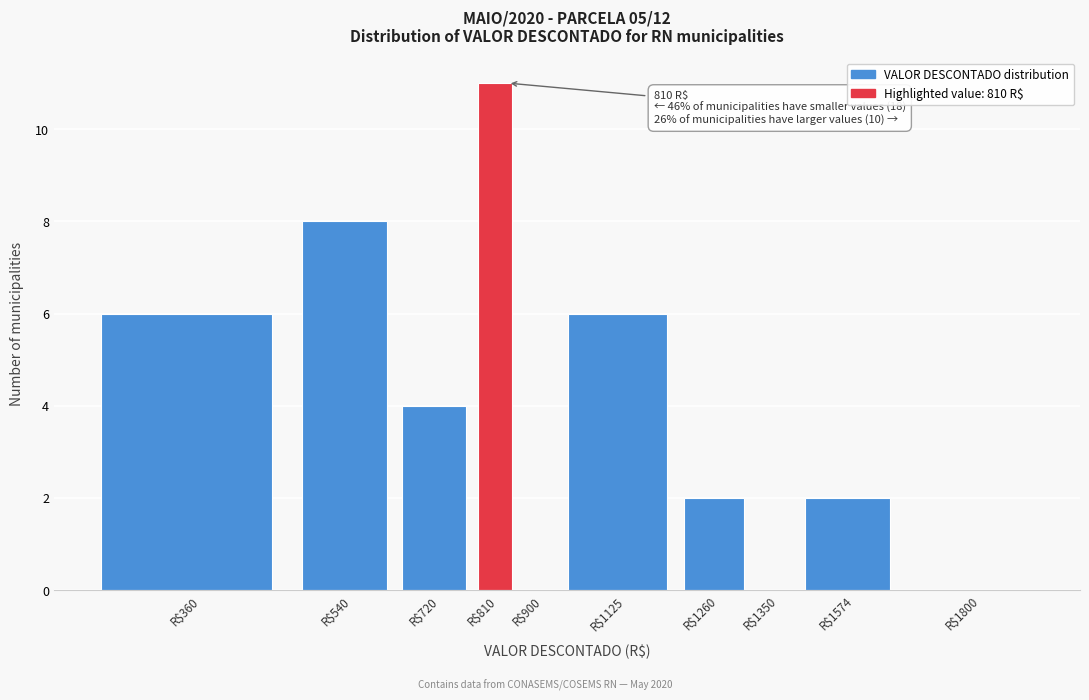

The value at R$1350 is 0. True or false?

True